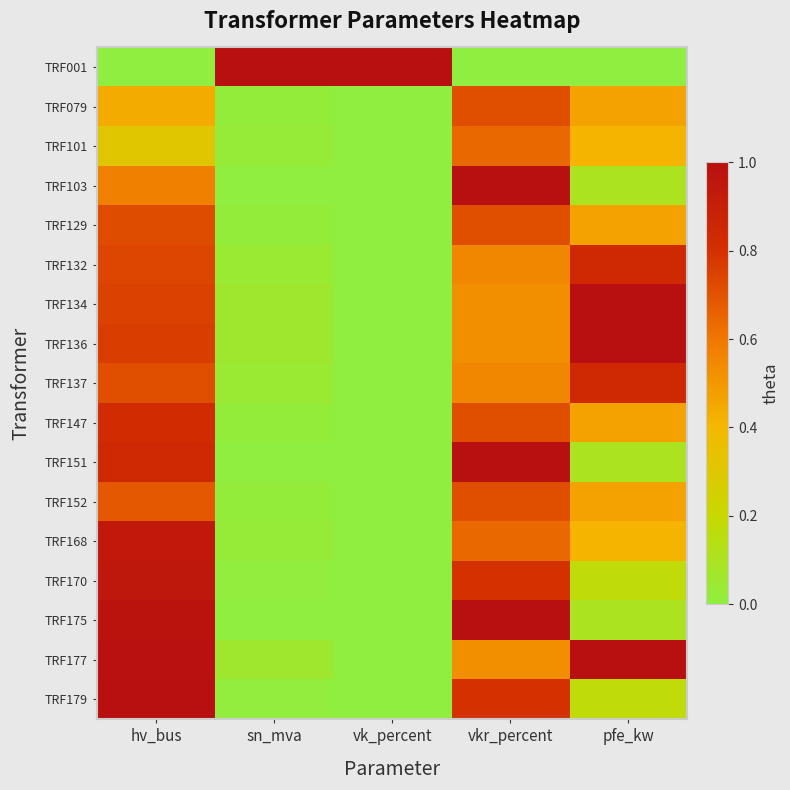

What is the maximum value shown in the chart?

1.0